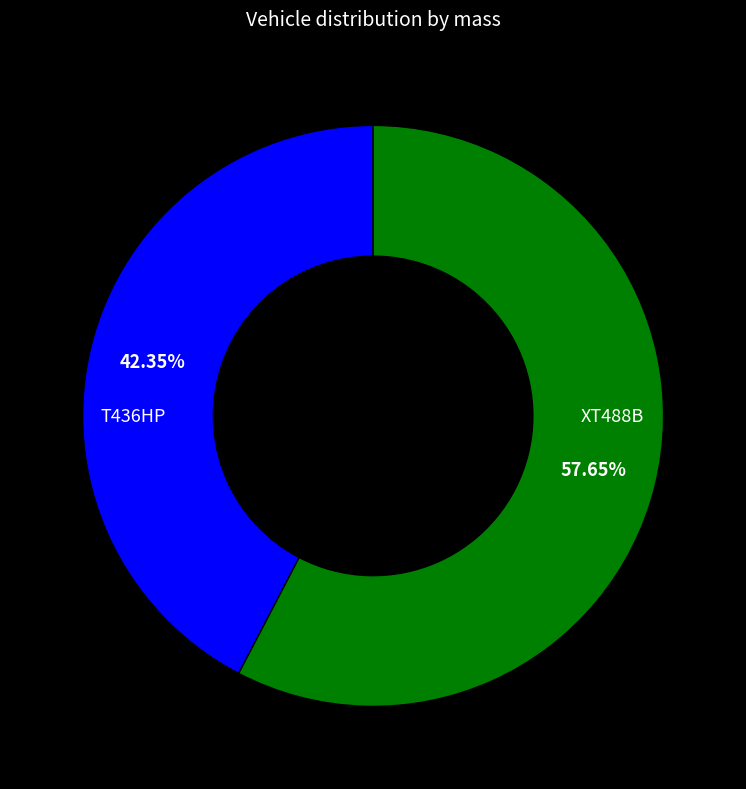

Combined, do T436HP and XT488B account for over 50%?

Yes